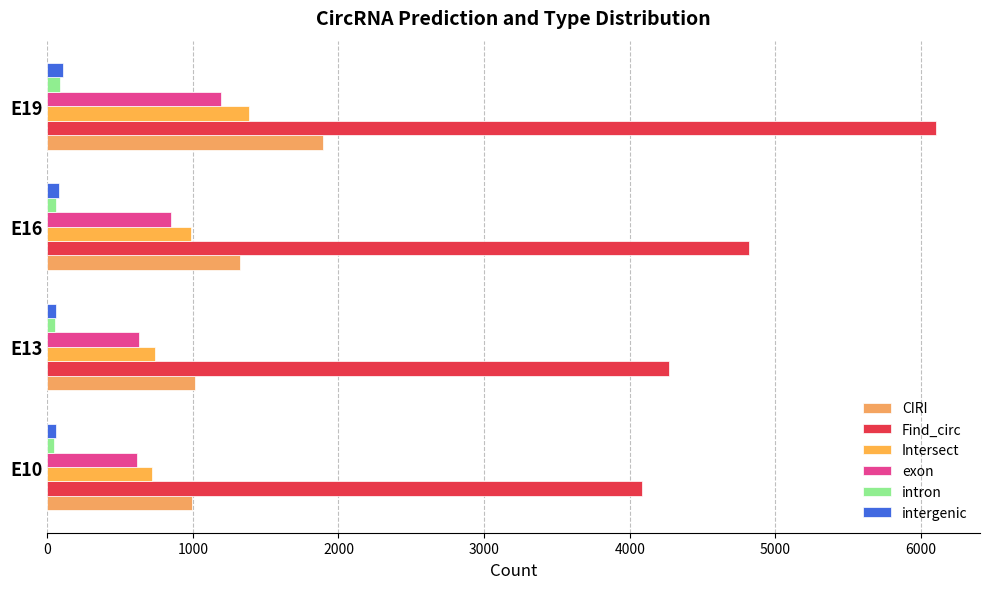

What is the value of the Find_circ bar at the 1st from the left?

4082.3